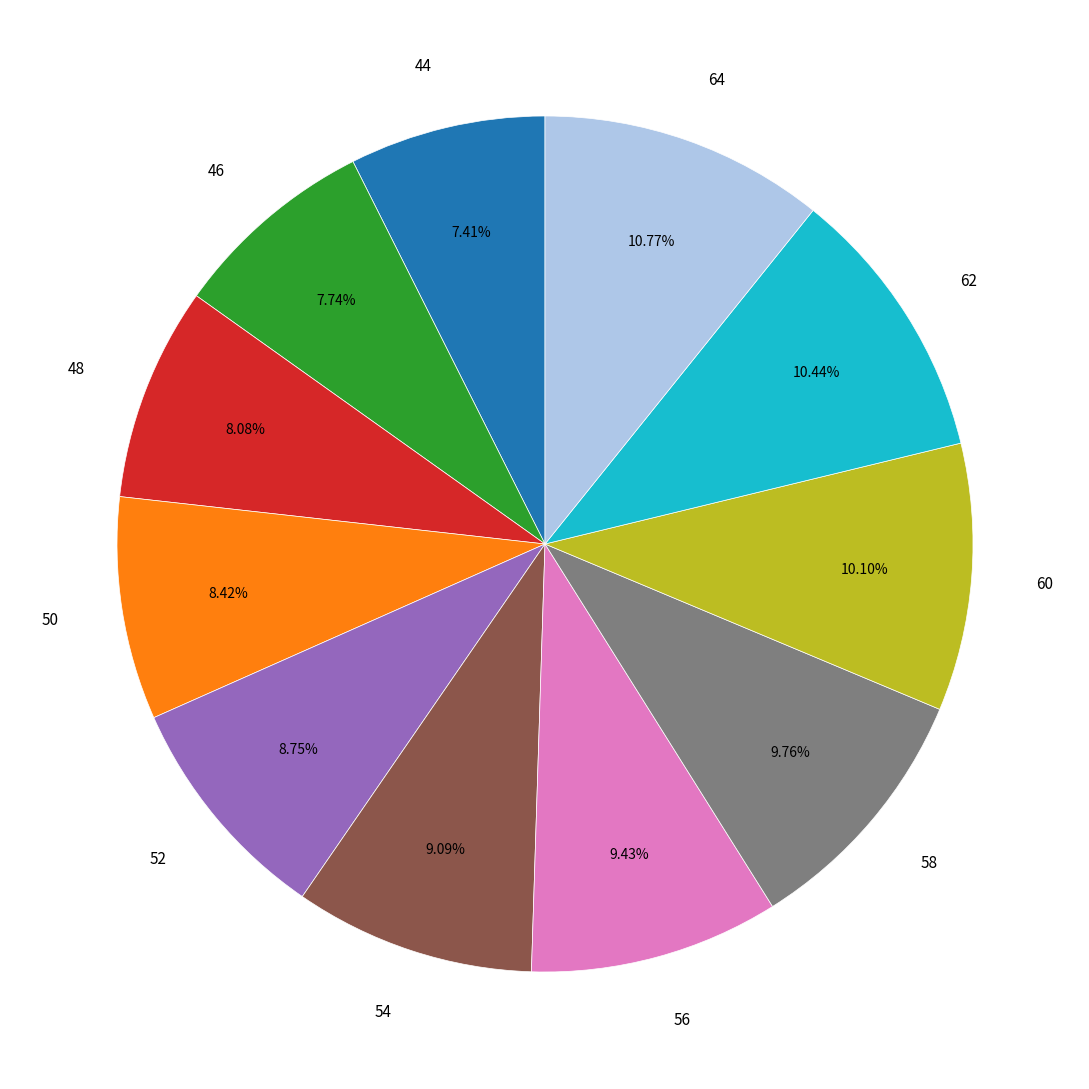

Does any single category account for the majority?

No